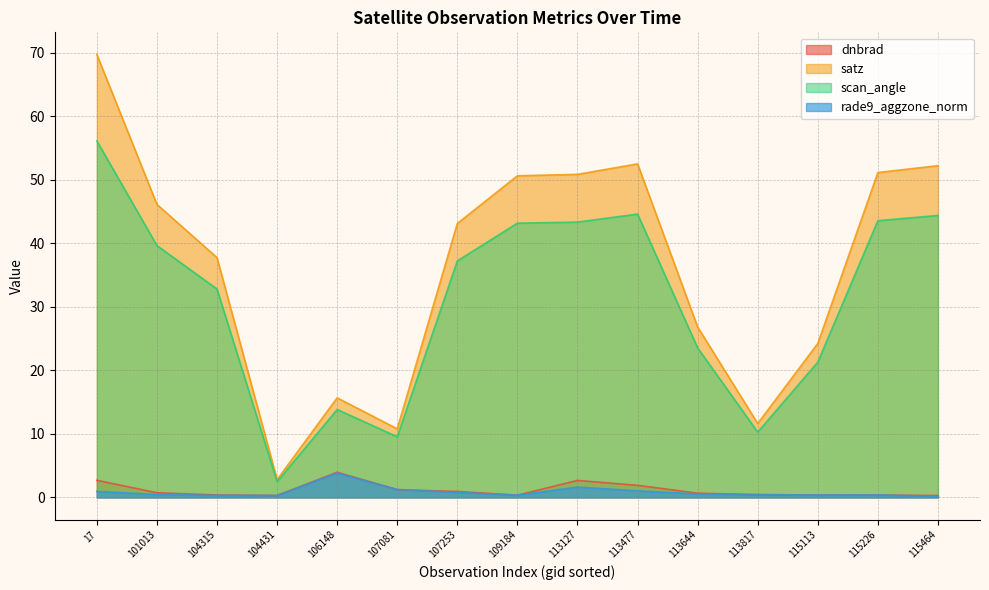

At how many categories does at least one series exceed 29?

9